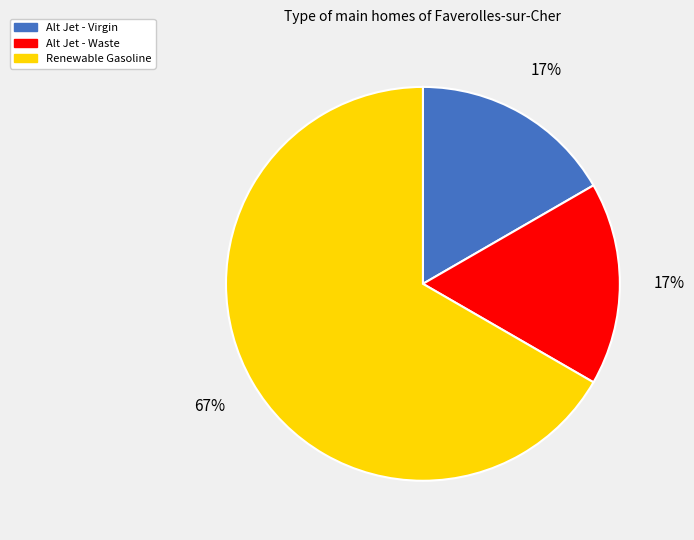

To the nearest percent, what is the combined percentage of Renewable Gasoline and Alt Jet - Virgin?

83%